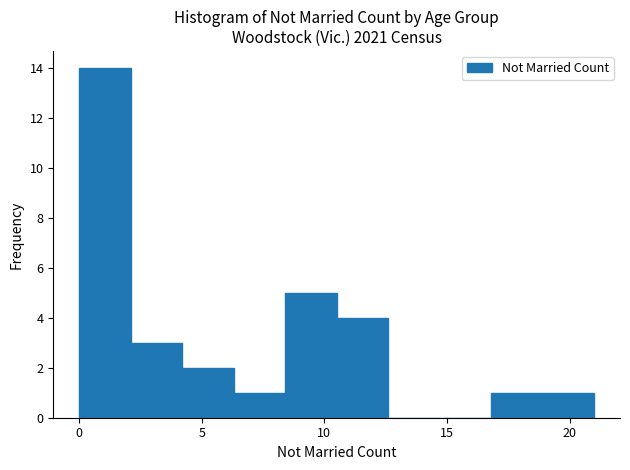

Reading left to right, list every bar in this chart as the range it spans on the x-axis followed by its height. Neither the bar edges nor the heights are printed on the chart, so give them approximately, as read against the axes.

0.0 to 2.1: 14
2.1 to 4.2: 3
4.2 to 6.3: 2
6.3 to 8.4: 1
8.4 to 10.5: 5
10.5 to 12.6: 4
12.6 to 14.7: 0
14.7 to 16.8: 0
16.8 to 18.9: 1
18.9 to 21.0: 1